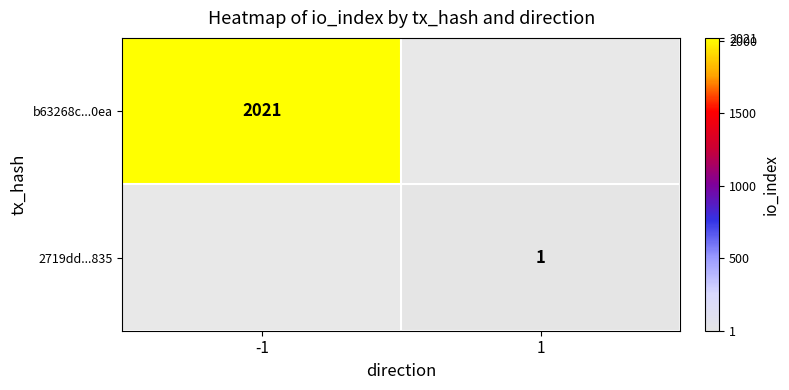

True or false: b63268c...0ea has a value of 2688 at -1.

False